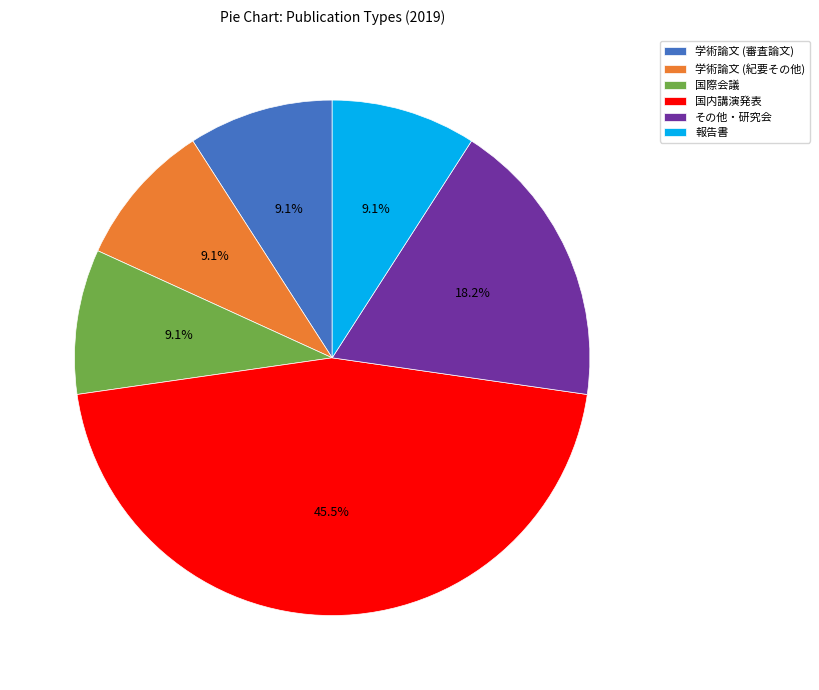

How many segments does this pie chart have?

6